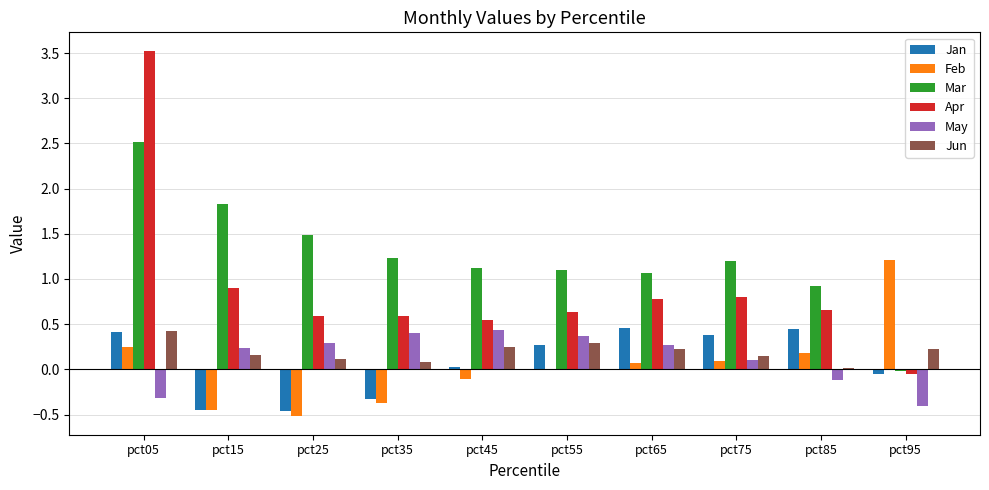

Between pct35 and pct55, which series saw the biggest shift?

Jan